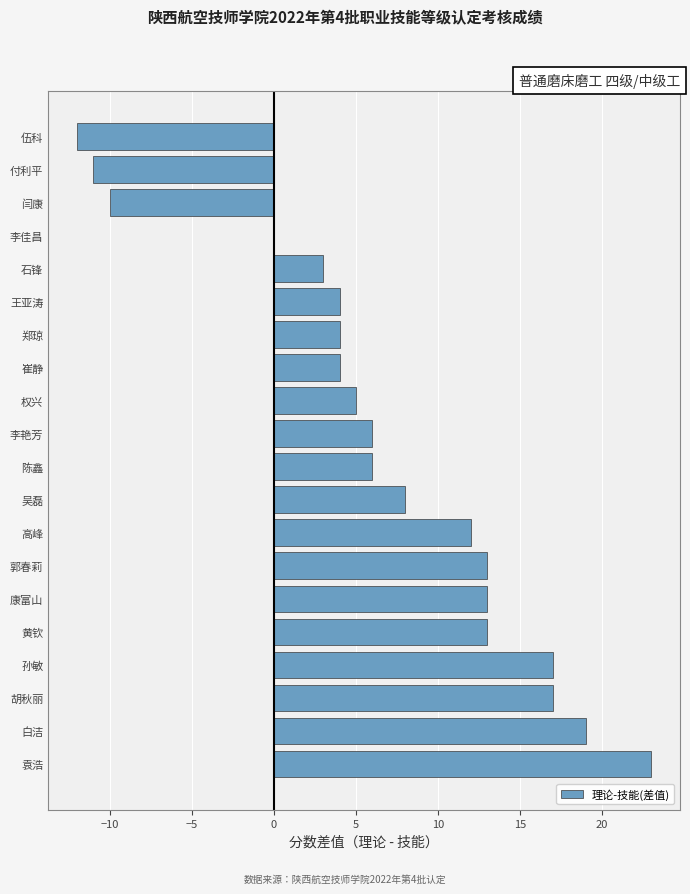

Reading bottom to top, list all the values displayed in this chart.

袁浩=23	白洁=19	胡秋丽=17	孙敏=17	黄钦=13	康富山=13	郭春莉=13	高峰=12	吴磊=8	陈鑫=6	李艳芳=6	权兴=5	崔静=4	郑琼=4	王亚涛=4	石锋=3	李佳昌=0	闫康=-10	付利平=-11	伍科=-12